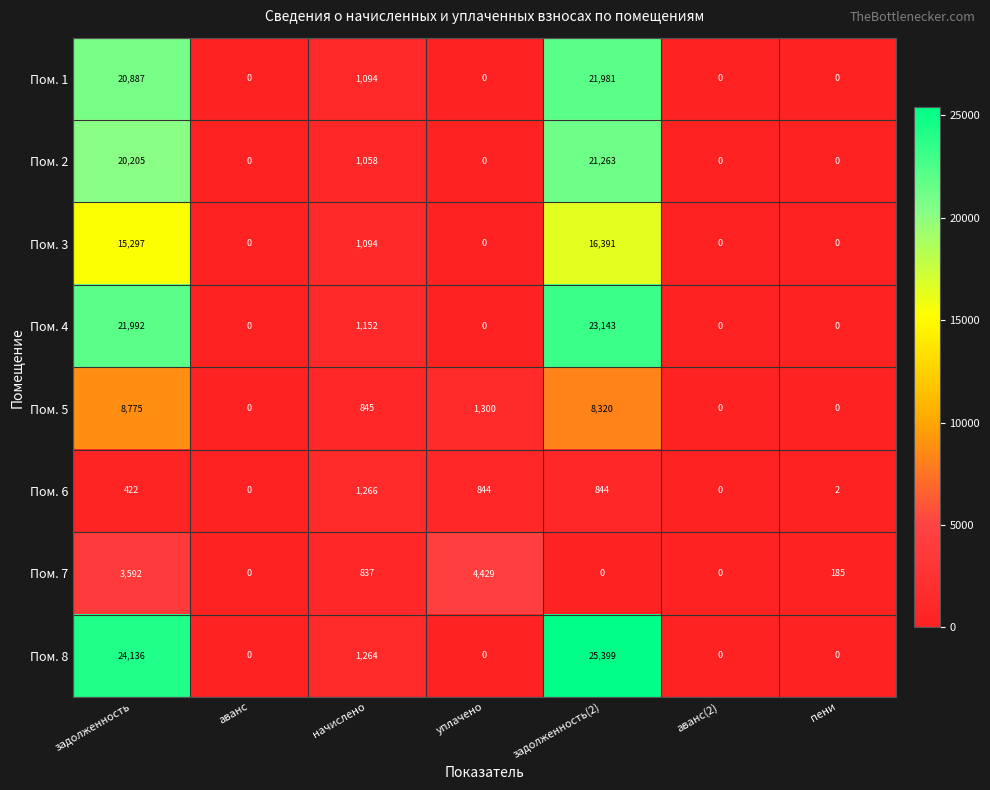

At how many categories does at least one series exceed 22709?

2